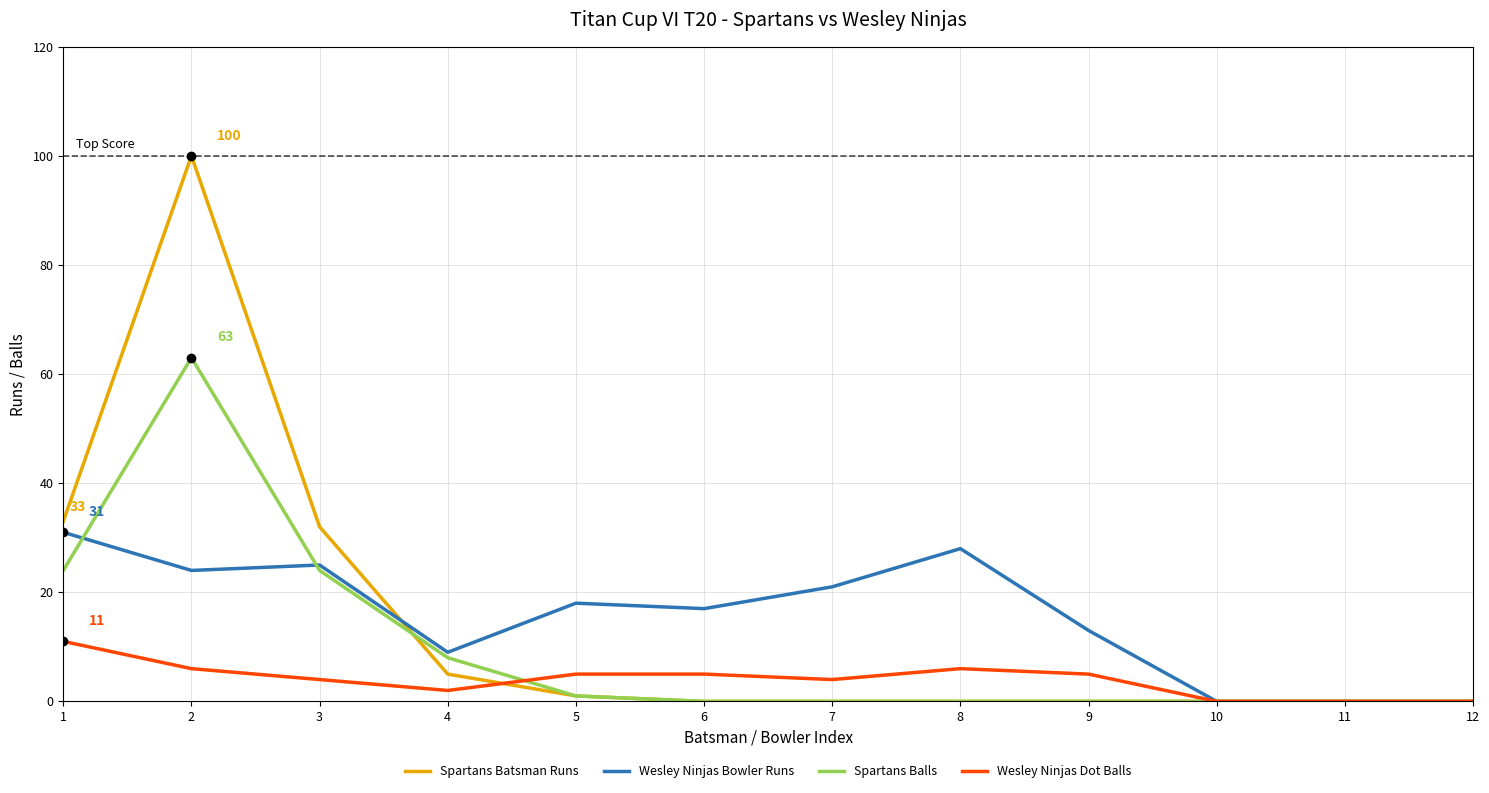

Reading right to left, transcribe all the data shown in this chart.

Spartans Batsman Runs: 12=0	11=0	10=0	9=0	8=0	7=0	6=0	5=1	4=5	3=32	2=100	1=33
Wesley Ninjas Bowler Runs: 12=0	11=0	10=0	9=13	8=28	7=21	6=17	5=18	4=9	3=25	2=24	1=31
Spartans Balls: 12=0	11=0	10=0	9=0	8=0	7=0	6=0	5=1	4=8	3=24	2=63	1=24
Wesley Ninjas Dot Balls: 12=0	11=0	10=0	9=5	8=6	7=4	6=5	5=5	4=2	3=4	2=6	1=11